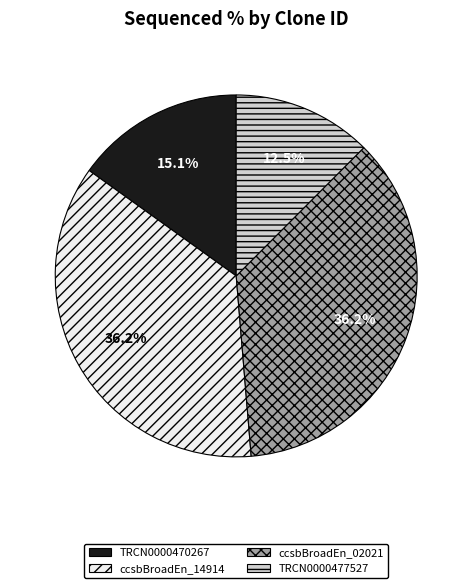

Is there any slice that represents more than half of the pie?

No